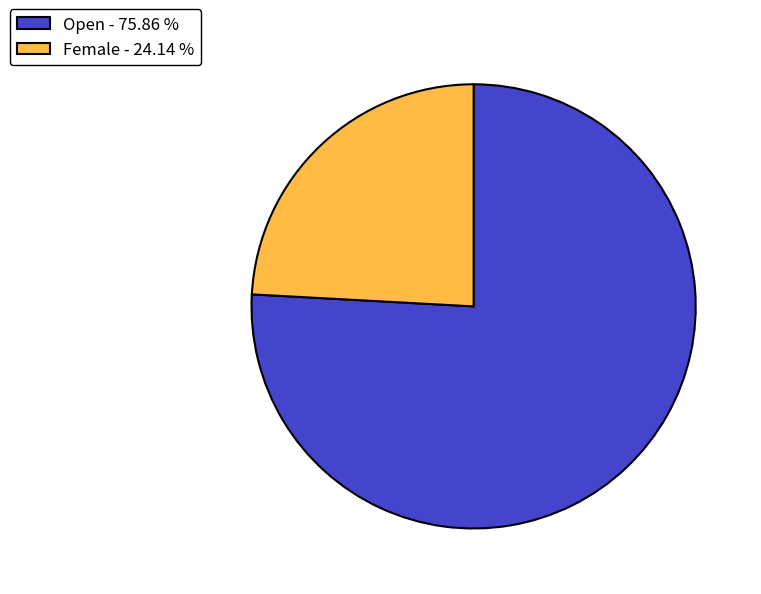

Do Female - 24.14 % and Open - 75.86 % together represent more than half of the pie?

Yes